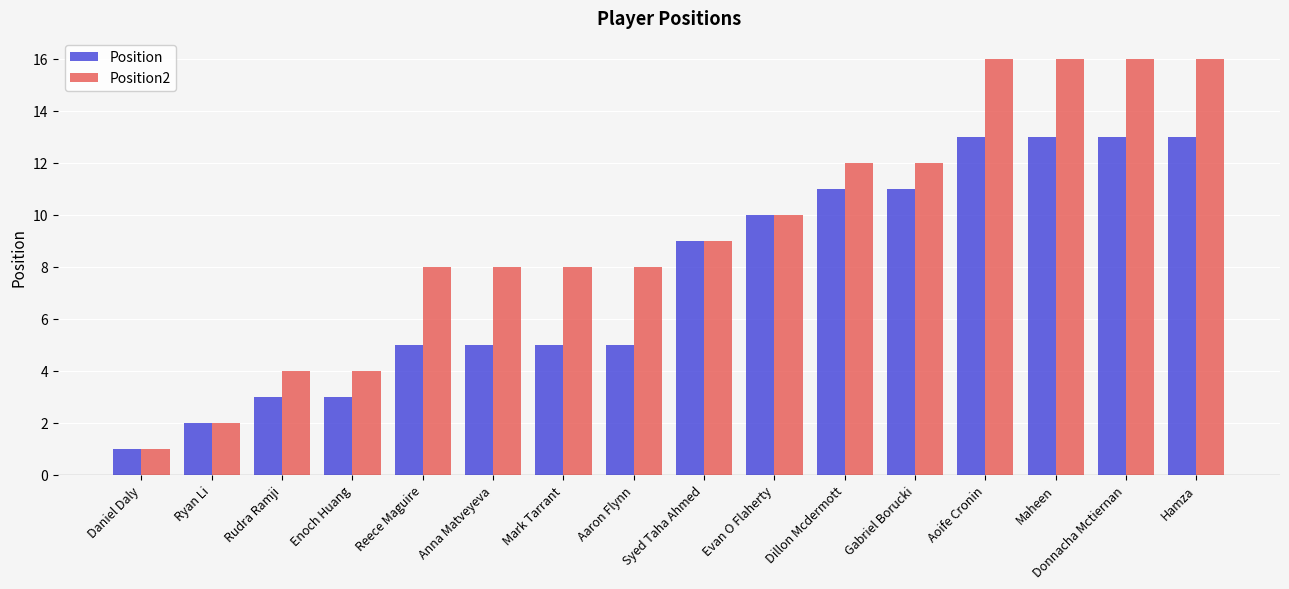

At which category does the chart reach its minimum across all series?

Daniel Daly